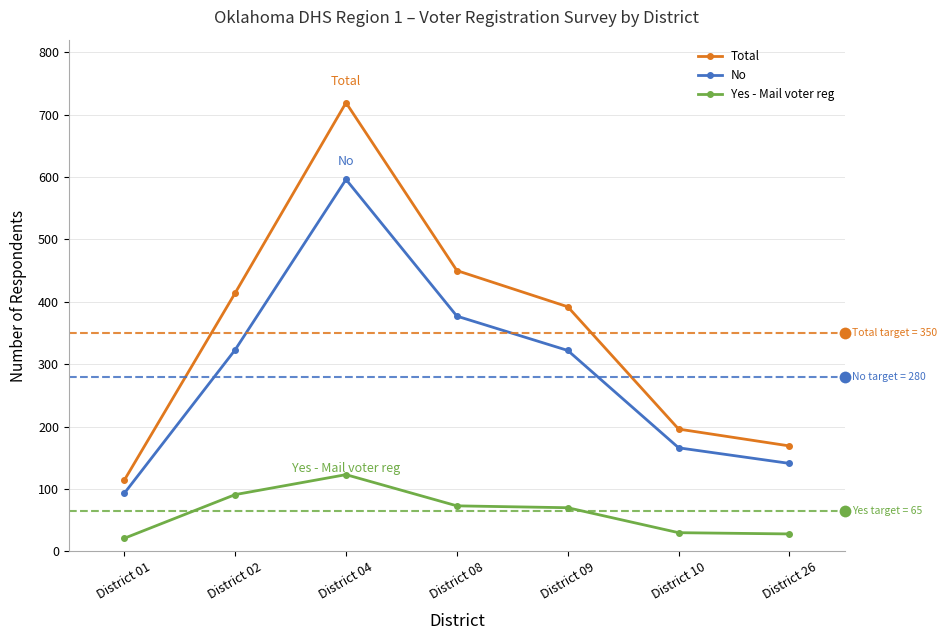

Rank the series at District 04 from lowest to highest value.

Yes - Mail voter reg, No, Total